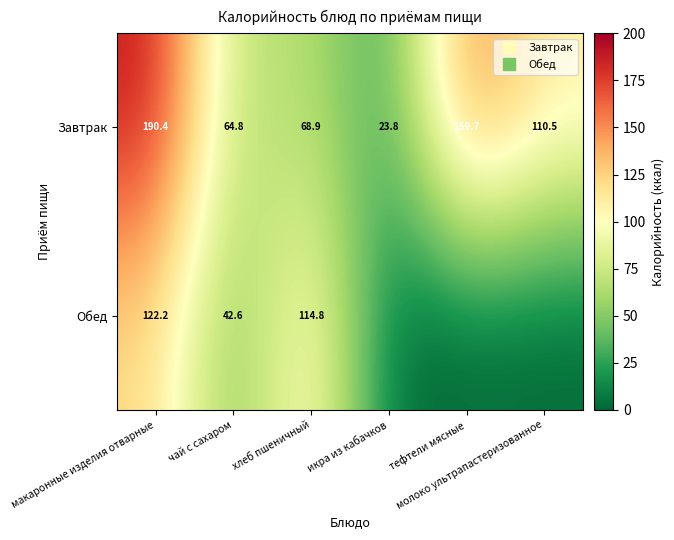

What is the difference between the maximum and minimum values in the Завтрак series?

166.6